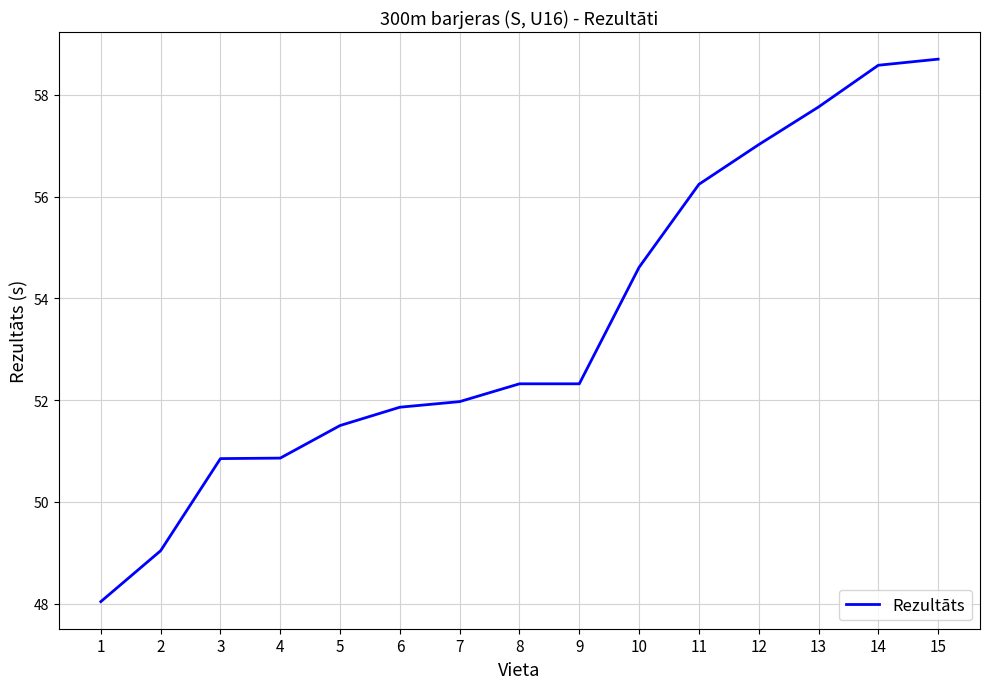

Which has a higher value, 4 or 13?

13